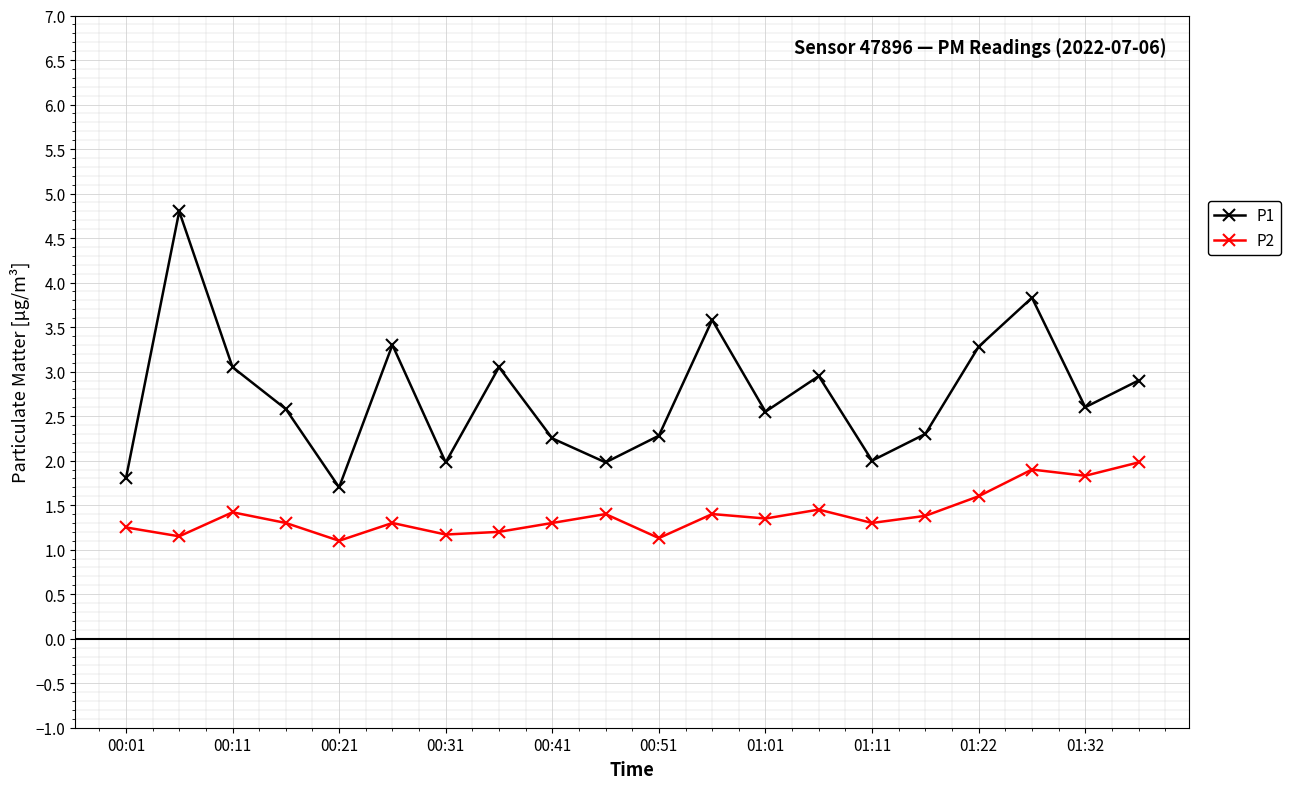

List the series in order of their peak value, lowest first.

P2, P1